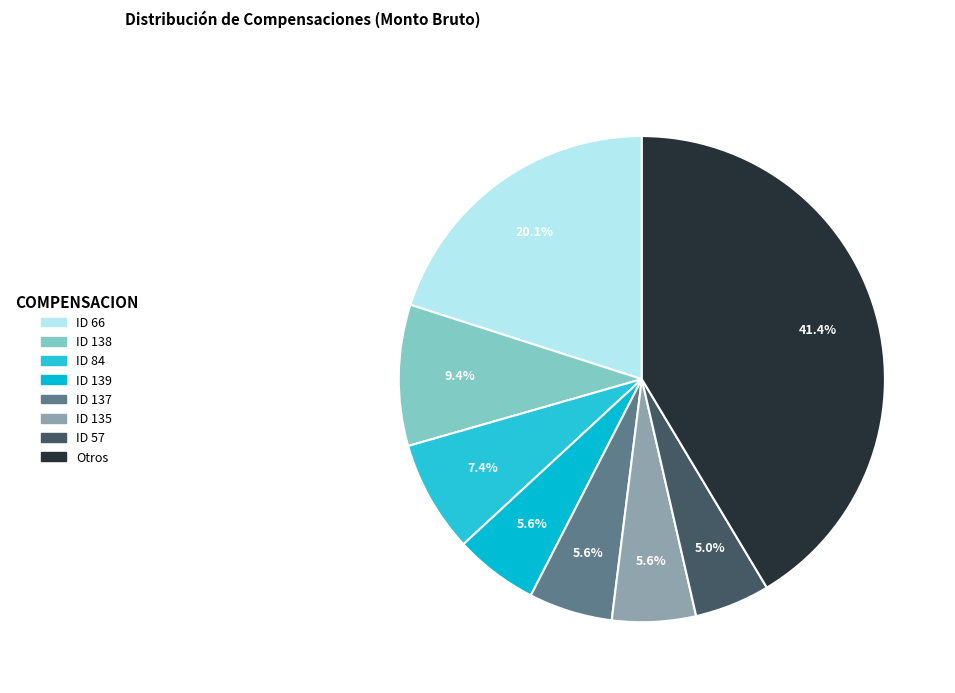

To the nearest percent, what is the average slice percentage?

12%